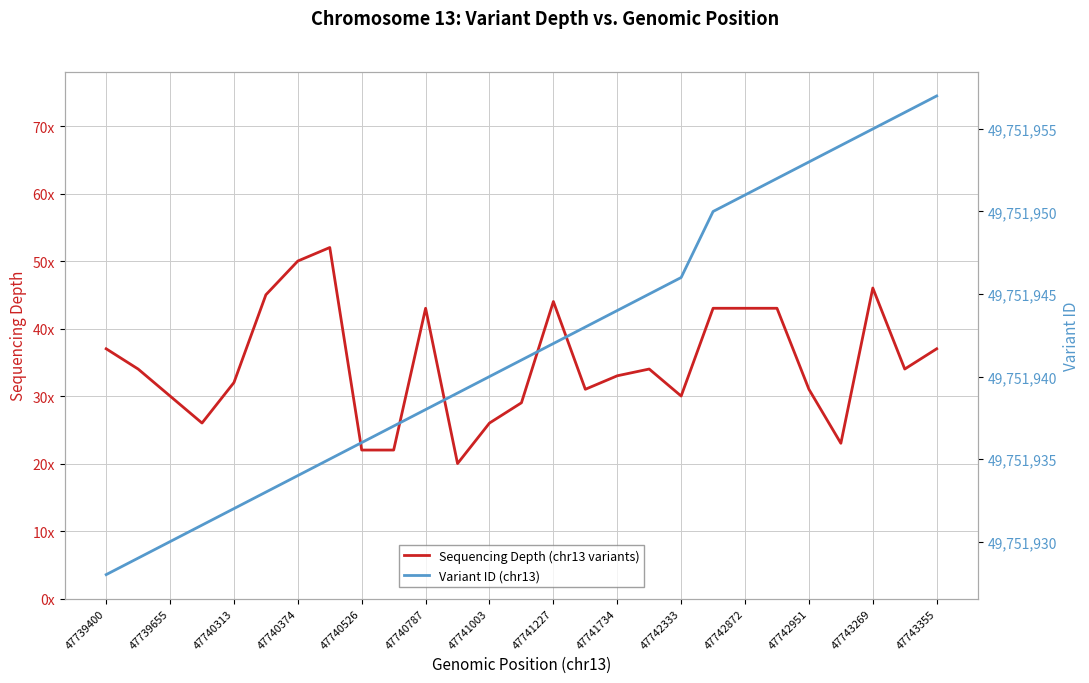

True or false: Variant ID (chr13) and Sequencing Depth (chr13 variants) intersect in this chart.

False